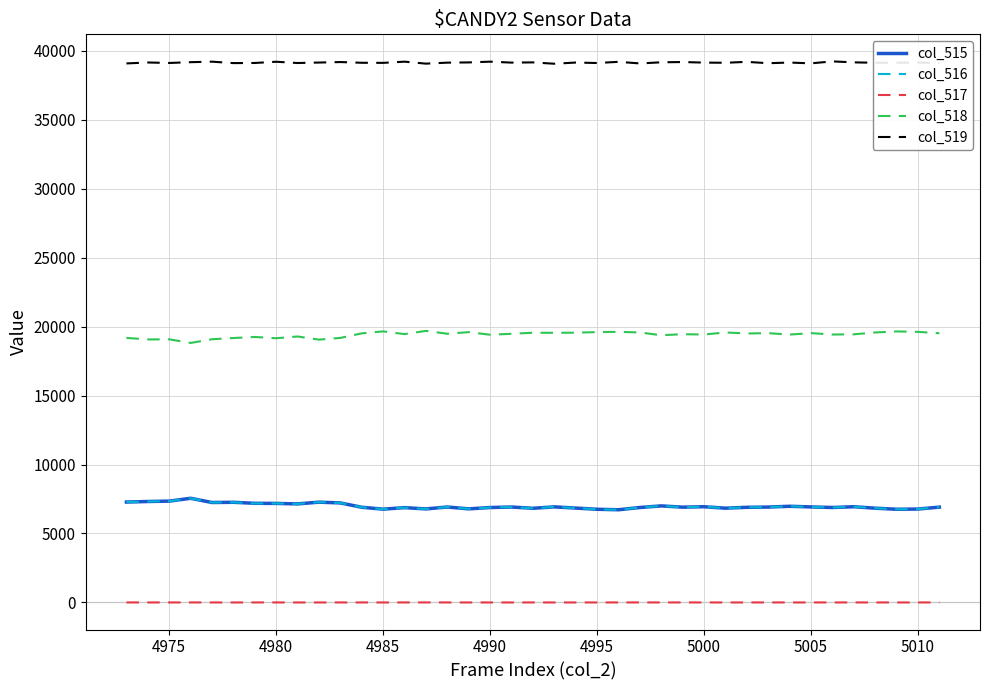

What is the highest value of the col_515 series?

7552